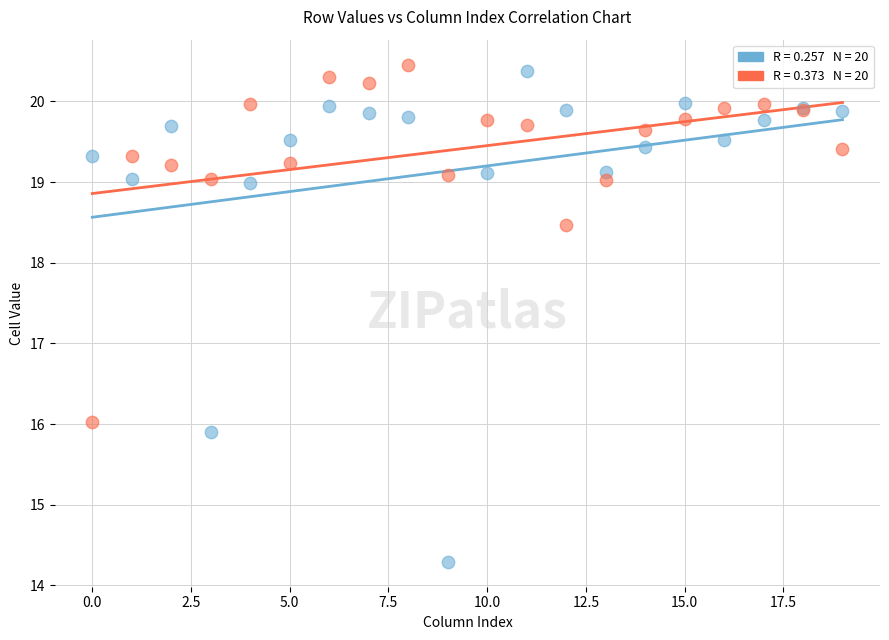

Across all series, what Y value is closest to 17?

16.0